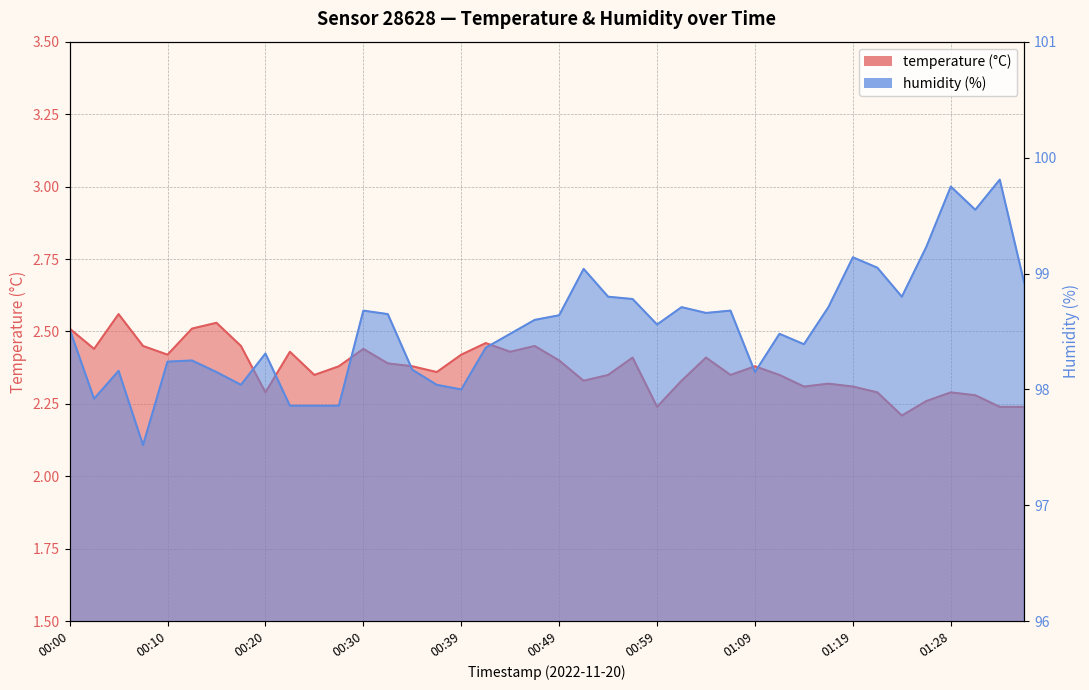

Which has a higher value, 00:13 or 00:51?

00:13